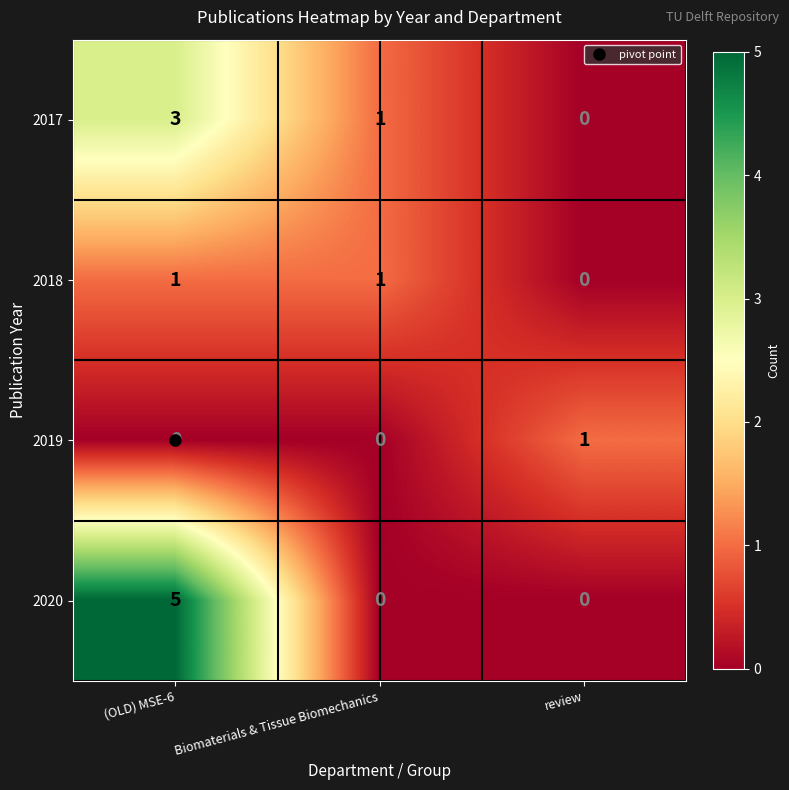

How many 2018 values are between 0 and 1?

3